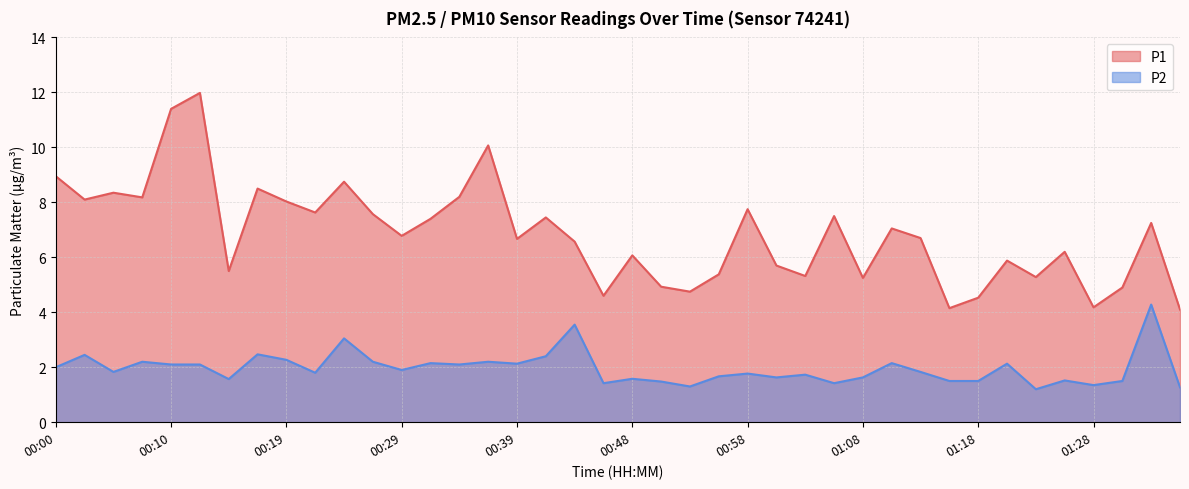

True or false: P2 and P1 intersect in this chart.

False